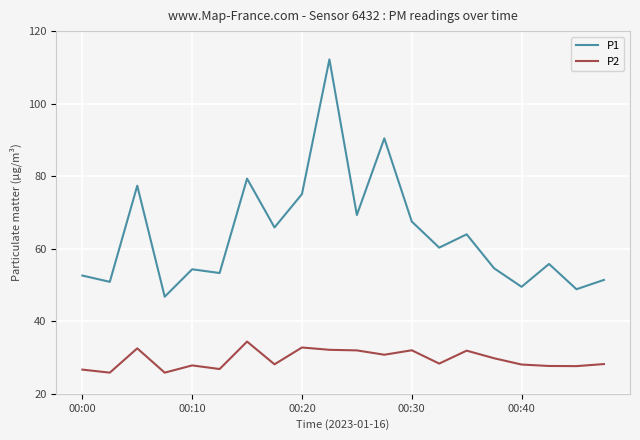

How many interior local peaks does the P1 series have?

7